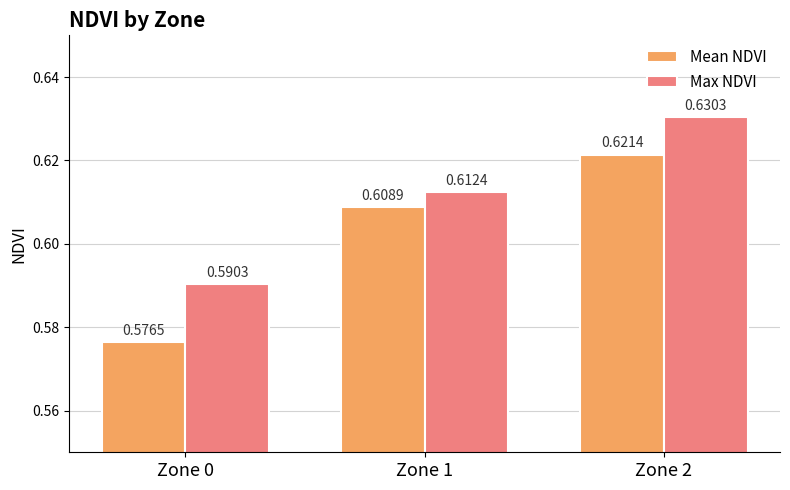

What is the sum of the Max NDVI values at Zone 0 and Zone 1?

1.2